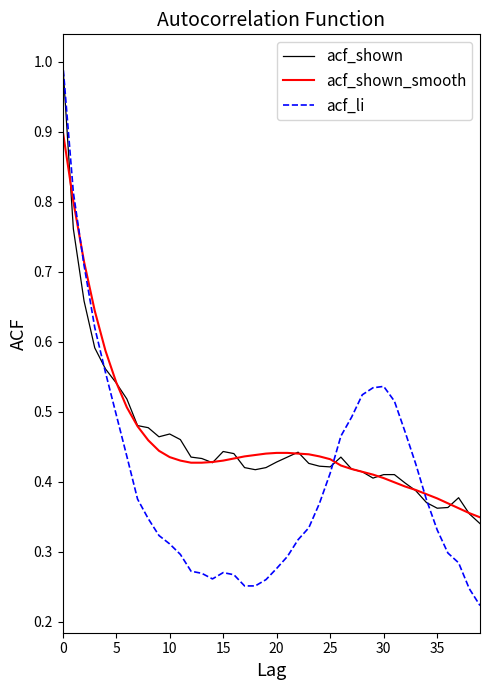

Does the chart display data point markers on the line(s)?

No